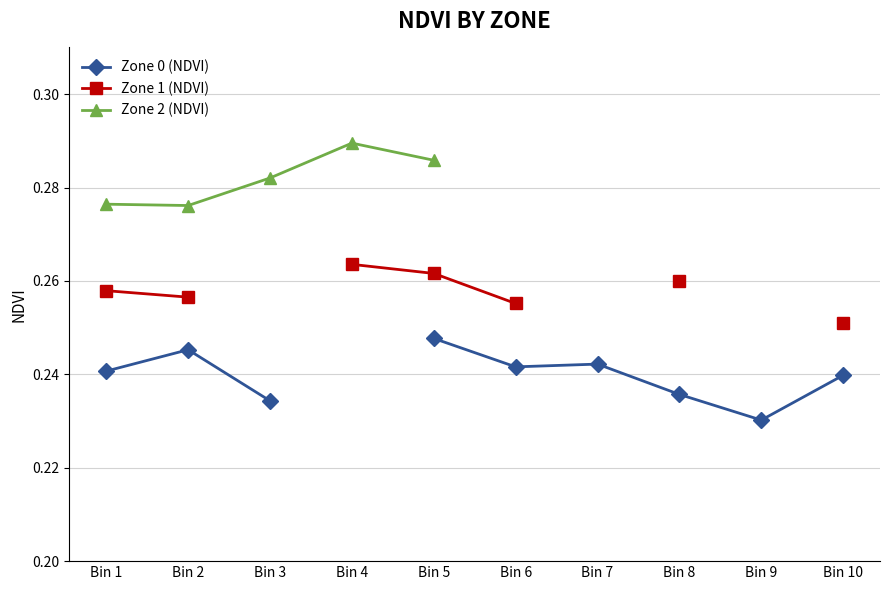

The value of Zone 2 (NDVI) at Bin 4 is 0.4. True or false?

False